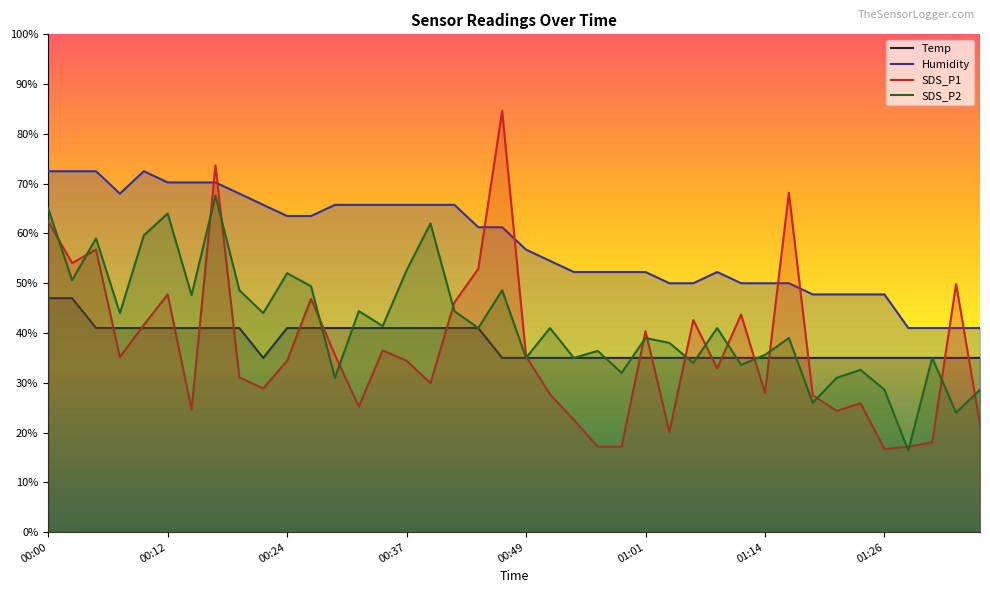

At which category does the chart reach its minimum across all series?

36